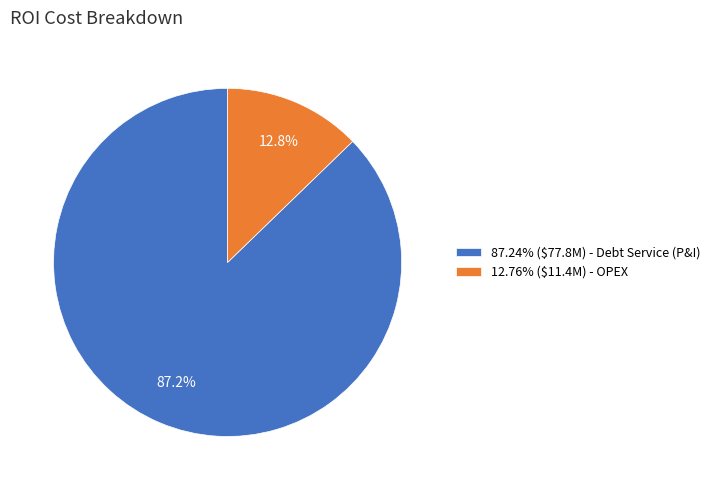

What portion of the pie excludes 12.76% ($11.4M) - OPEX?

87.2%